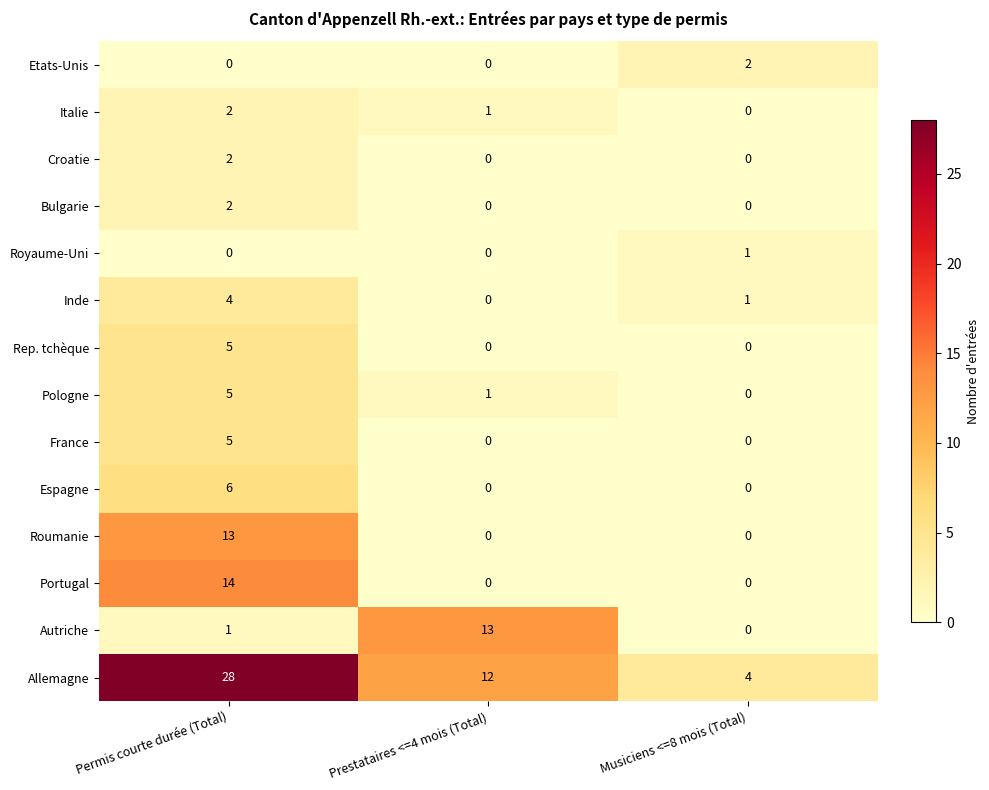

The value of Italie at Prestataires <=4 mois (Total) is 1. True or false?

True